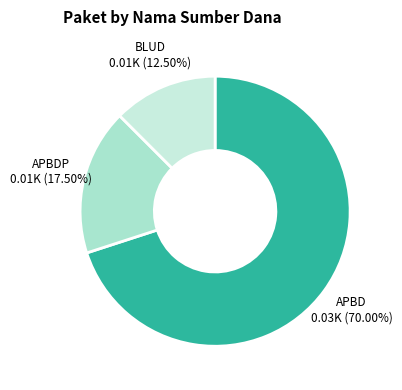

How many segments does this pie chart have?

3